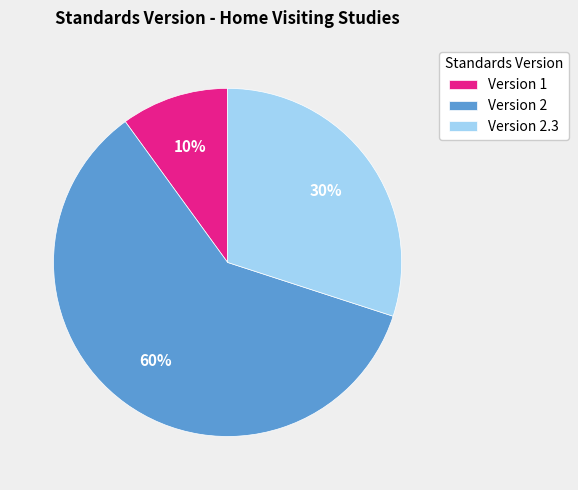

To the nearest percent, what percentage of the pie is Version 2?

60%